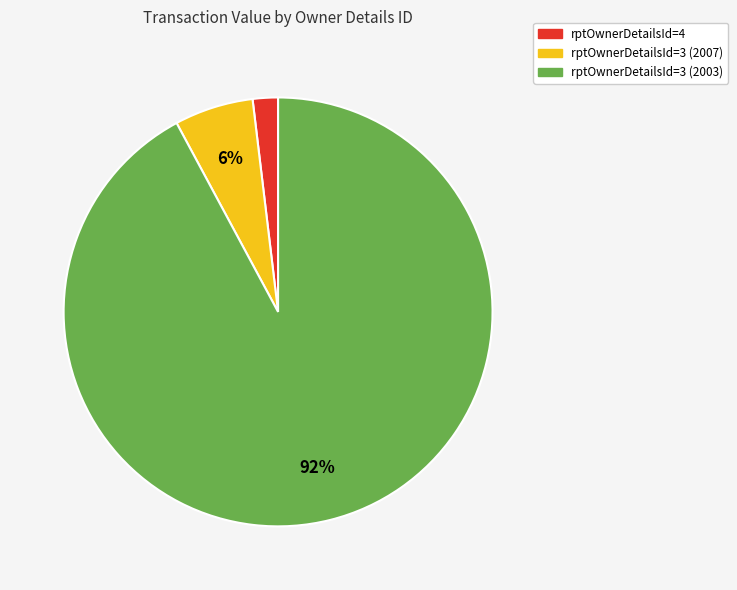

Which slice is the smallest?

rptOwnerDetailsId=4